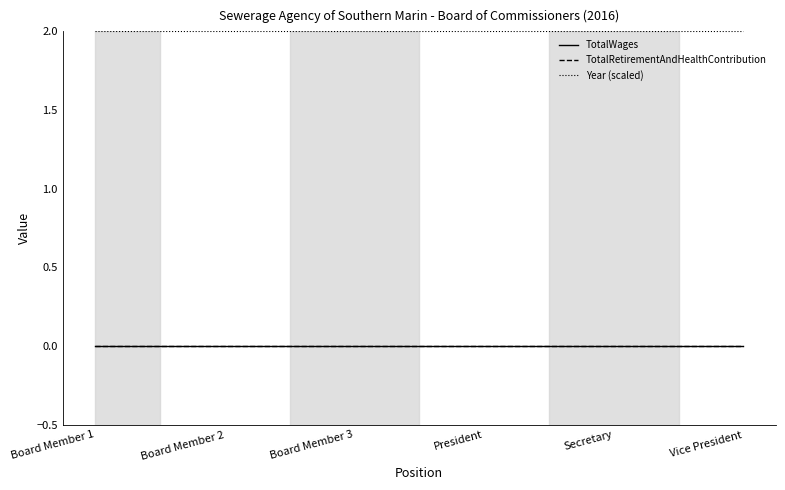

At which label does Year (scaled) reach its peak?

Board Member 1